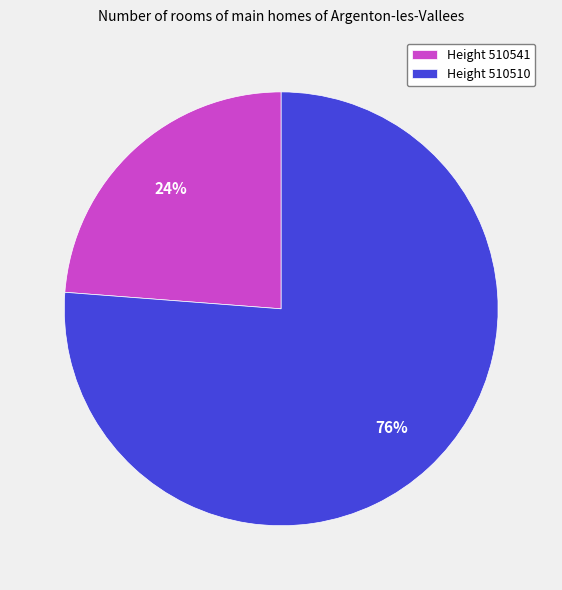

Combined, do Height 510541 and Height 510510 account for over 50%?

Yes